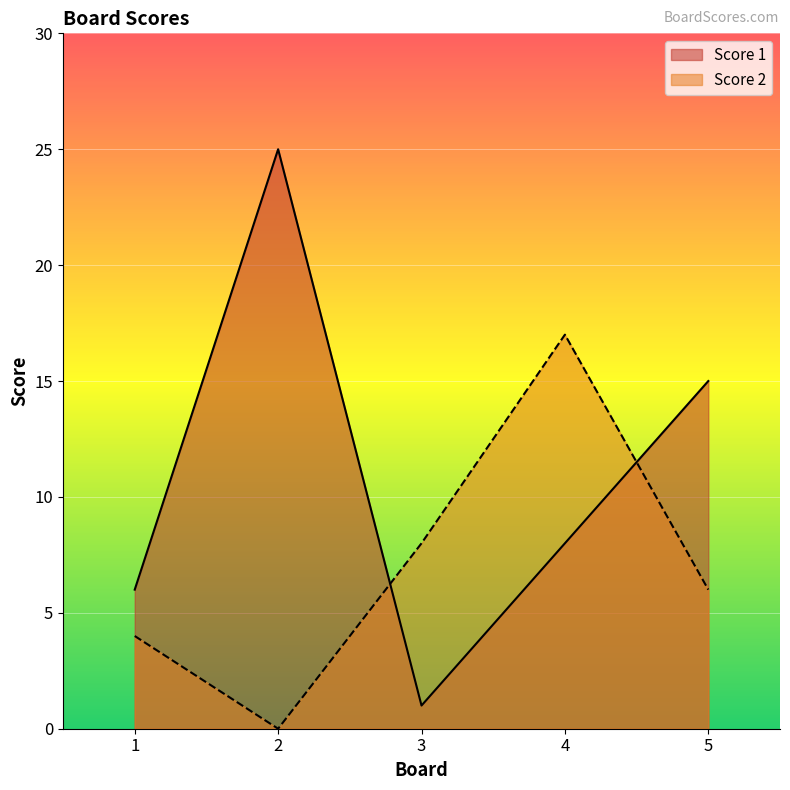

The value of Score 2 at 4 is 17. True or false?

True